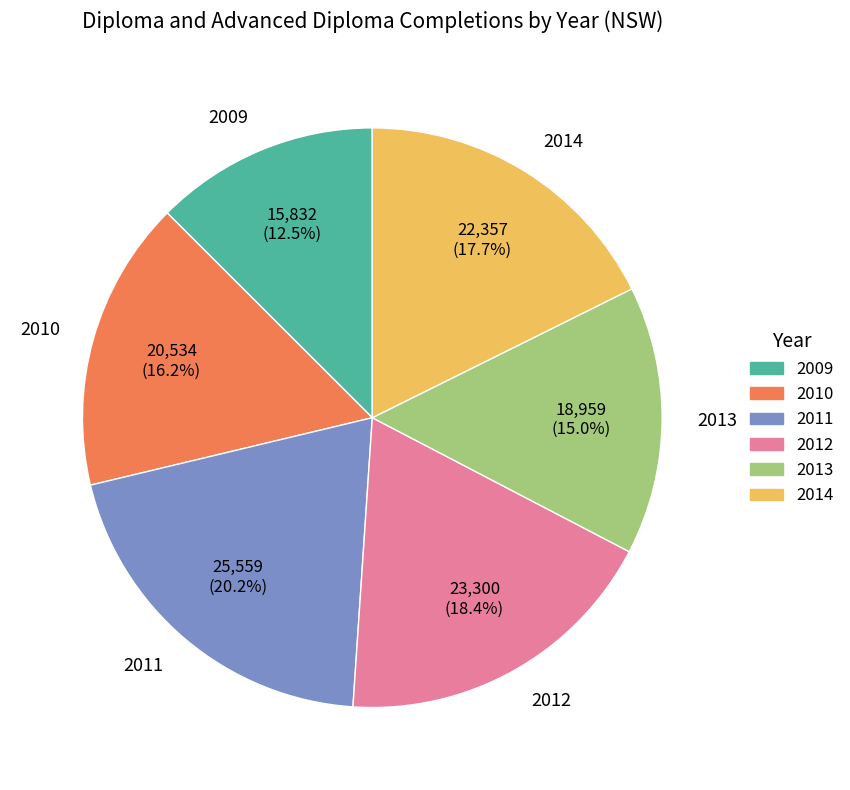

What percentage is the 2012 slice, to the nearest percent?

18%